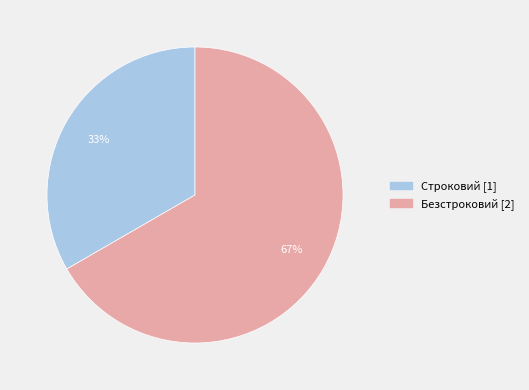

Is it true that Безстроковий is 67% of the pie?

True